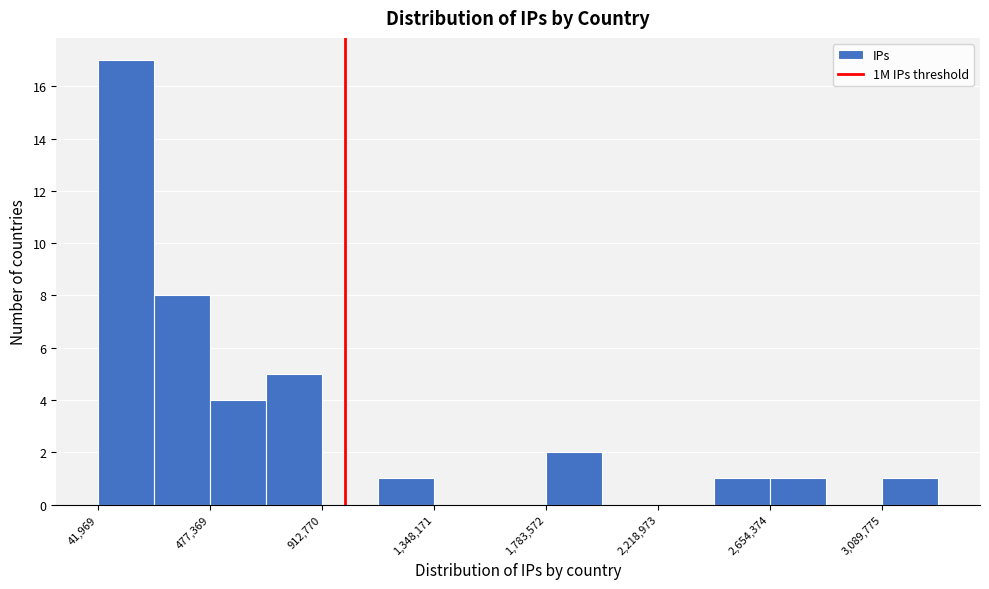

Which range on the x-axis has the tallest bar?

50000 to 250000